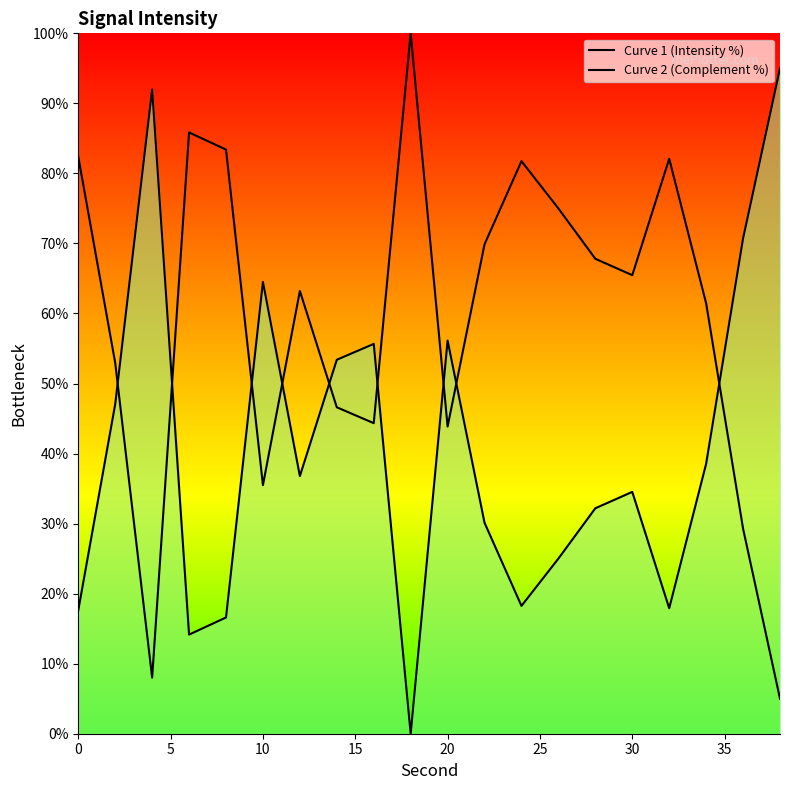

What is the value of the Curve 2 (Complement %) point at the 18th from the left?

38.5